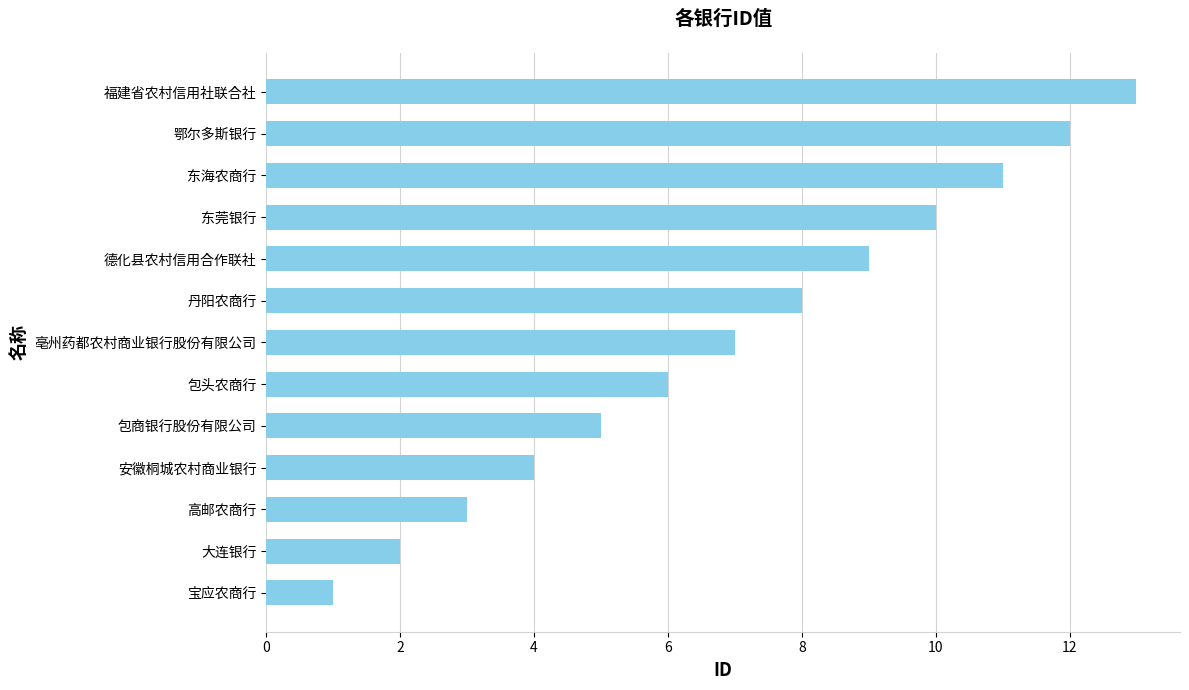

How many bars are there in total?

13